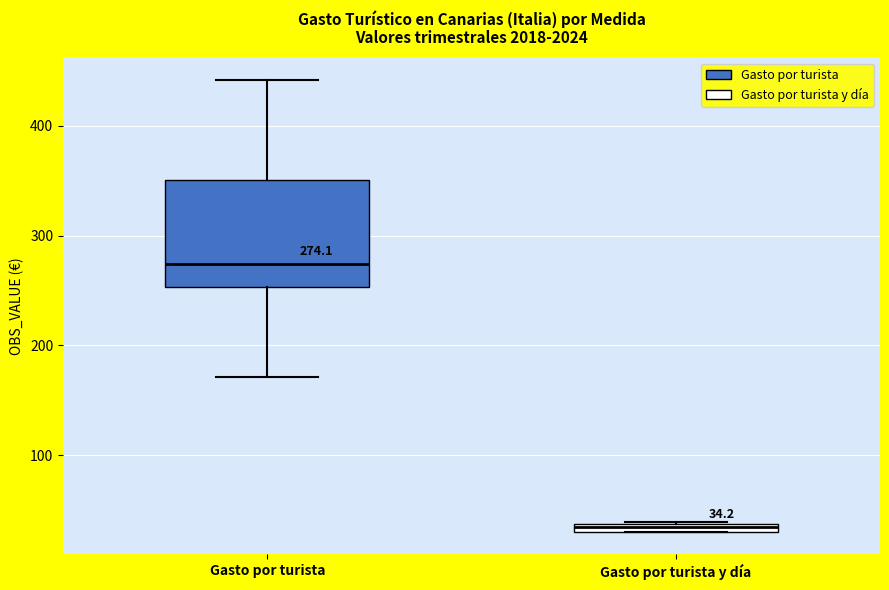

Which box is the tallest, from its lower edge to its upper edge?

Gasto por turista